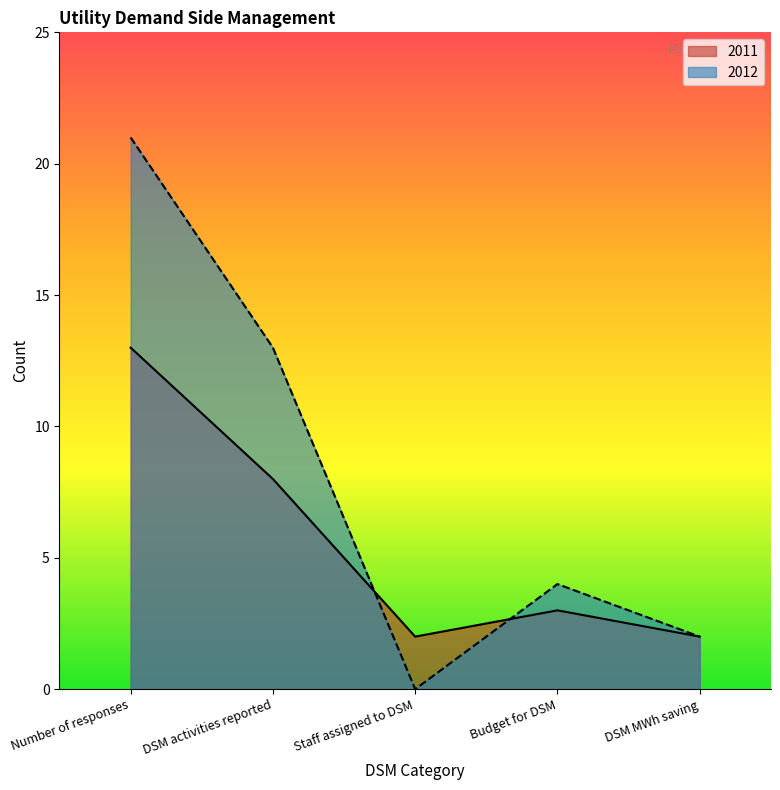

Is the value of 2011 at Number of responses greater than the value of 2012 at Staff assigned to DSM?

Yes